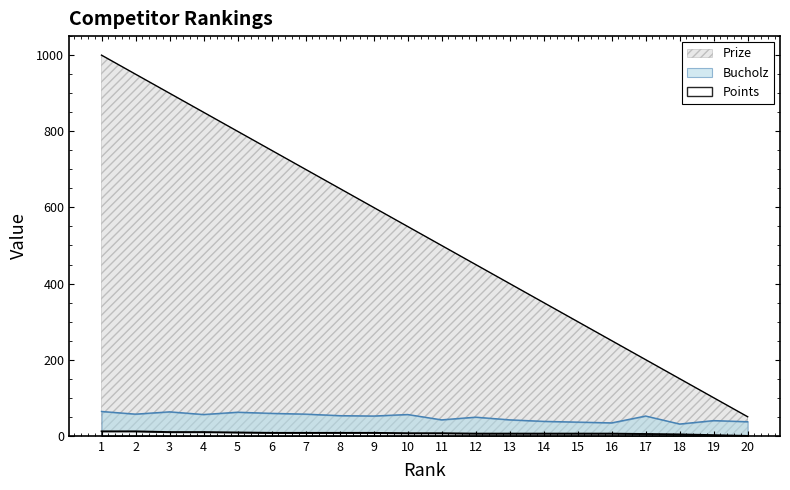

How many data points does each series have?

20